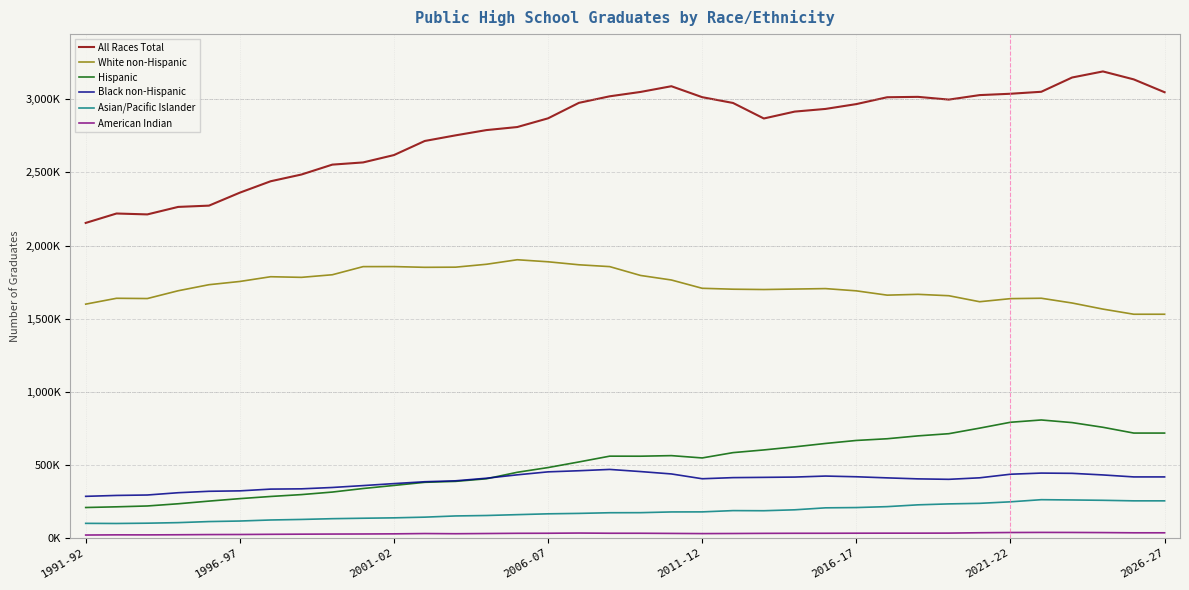

Does the chart display data point markers on the line(s)?

No